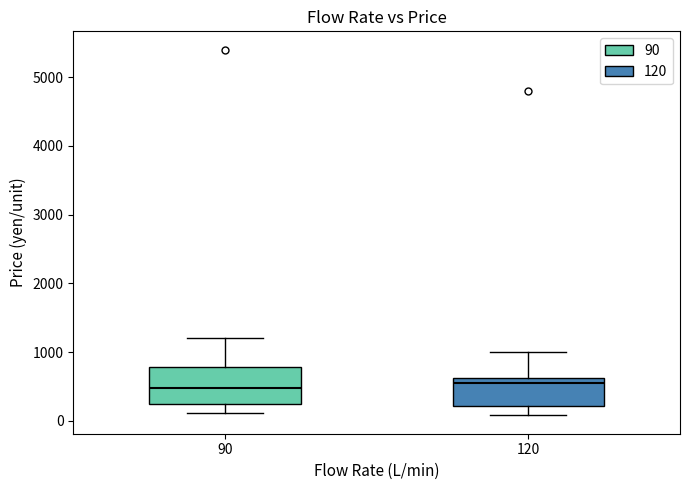

Which box is the tallest, from its lower edge to its upper edge?

90